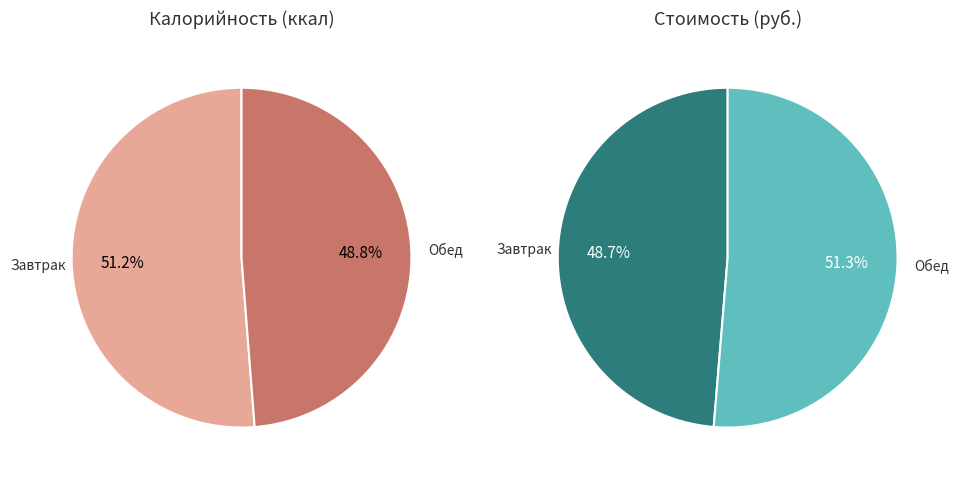

To the nearest percent, what is the combined percentage of Обед and Завтрак?

100%